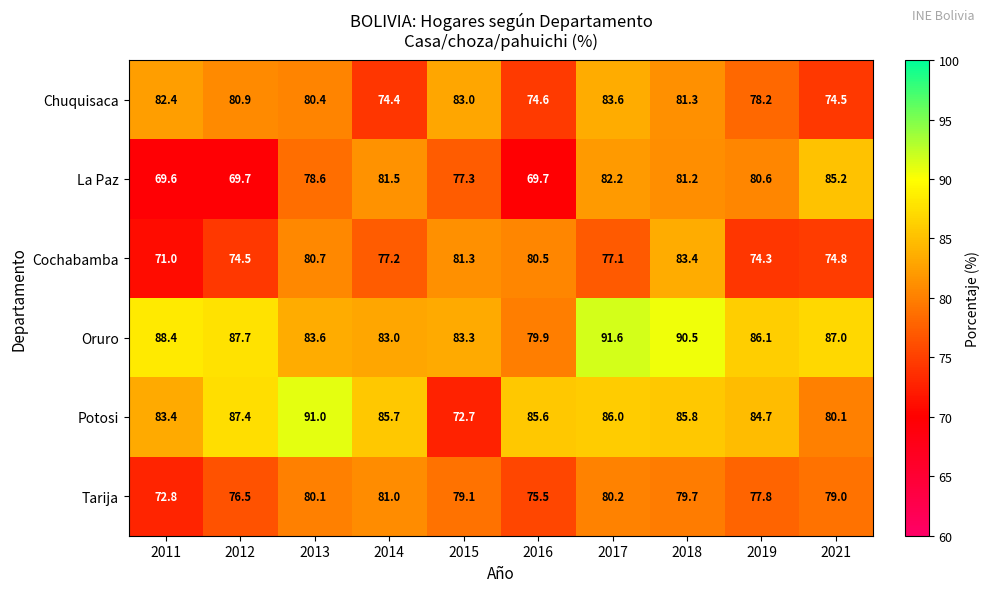

List the series in order of their peak value, lowest first.

Tarija, Cochabamba, Chuquisaca, La Paz, Potosi, Oruro